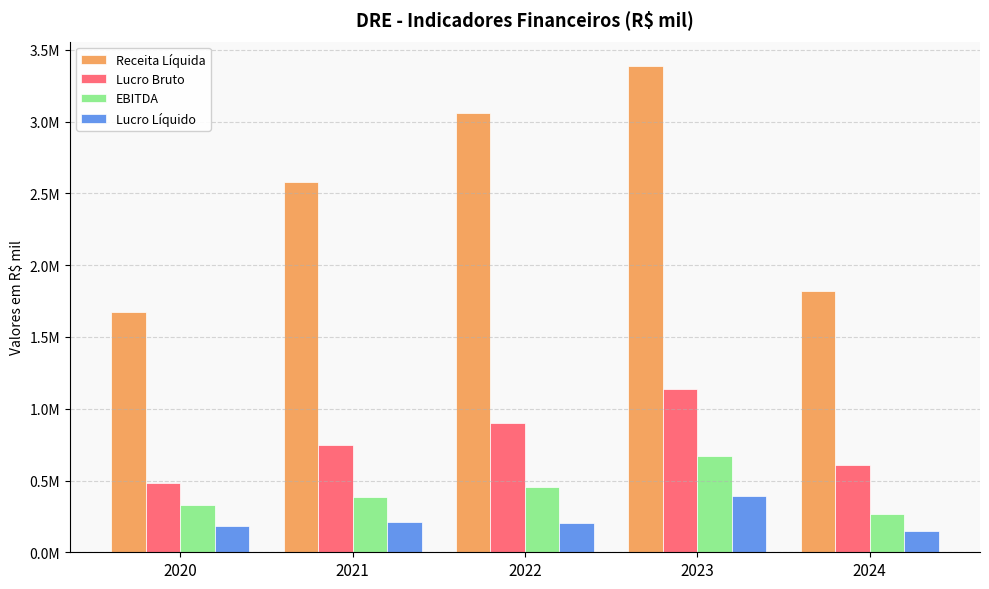

What are all the series names shown in the legend?

Receita Líquida, Lucro Bruto, EBITDA, Lucro Líquido